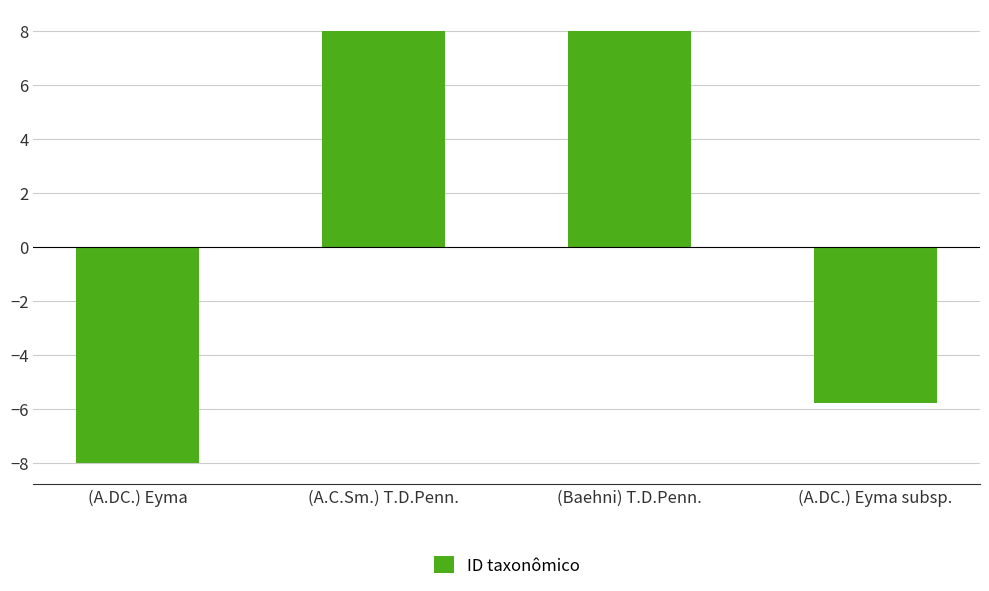

What is the sum of the values at (A.C.Sm.) T.D.Penn. and (A.DC.) Eyma subsp.?

2.2